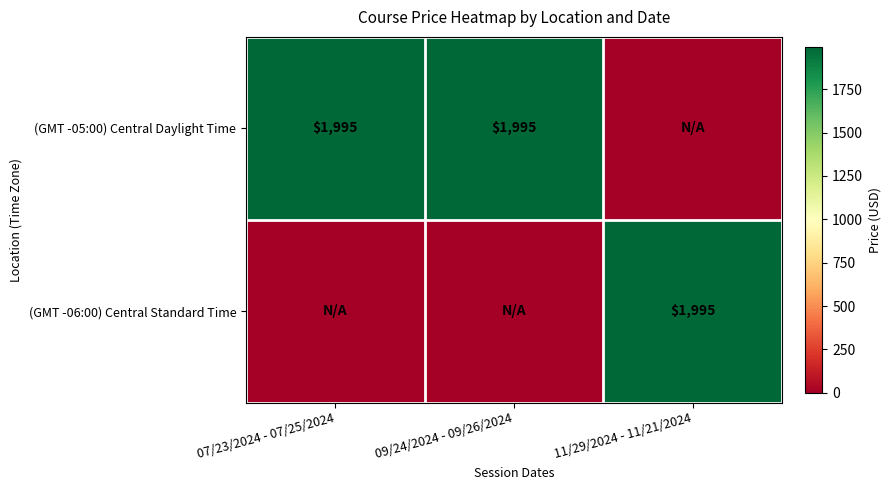

What is the greatest value displayed?

1995